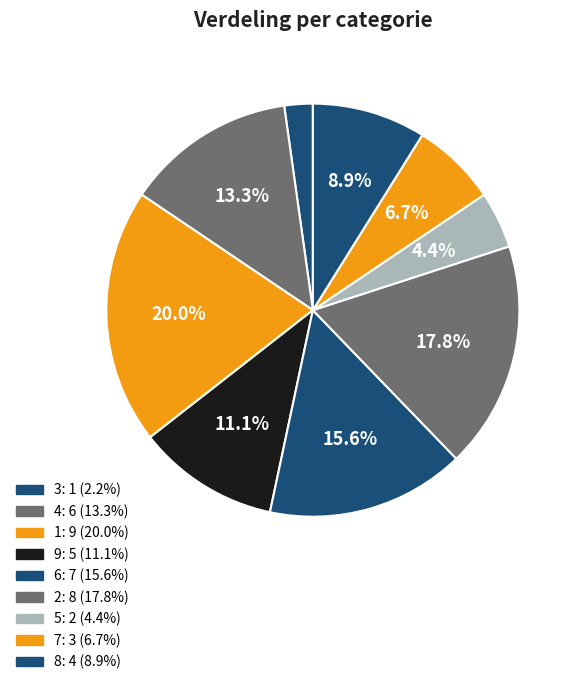

What is the ratio of the value at 3 to the value at 8?

0.2